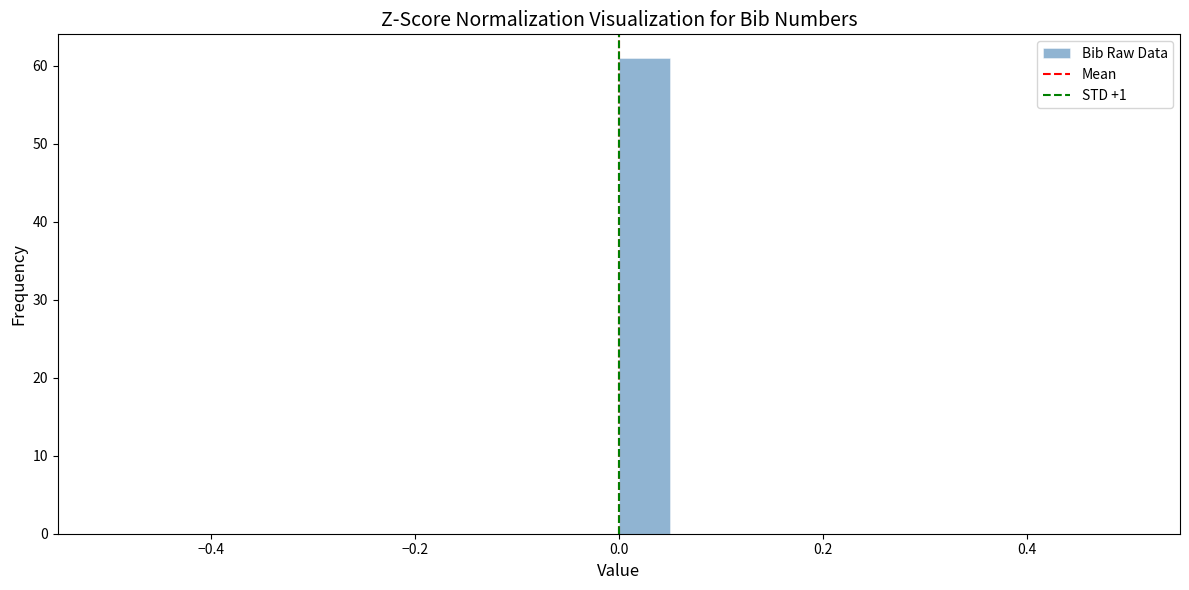

Around what value on the x-axis is the tallest bar? Give the approximate position of its centre, as read against the axis.

0.02